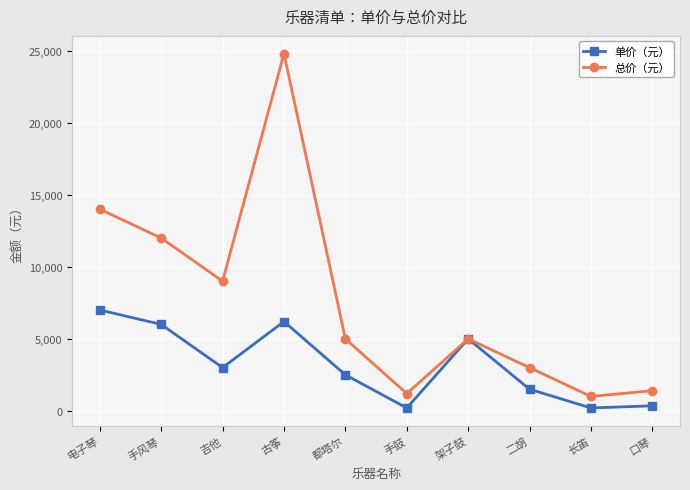

What is the sum of the 总价（元） values at 都塔尔 and 吉他?

14000